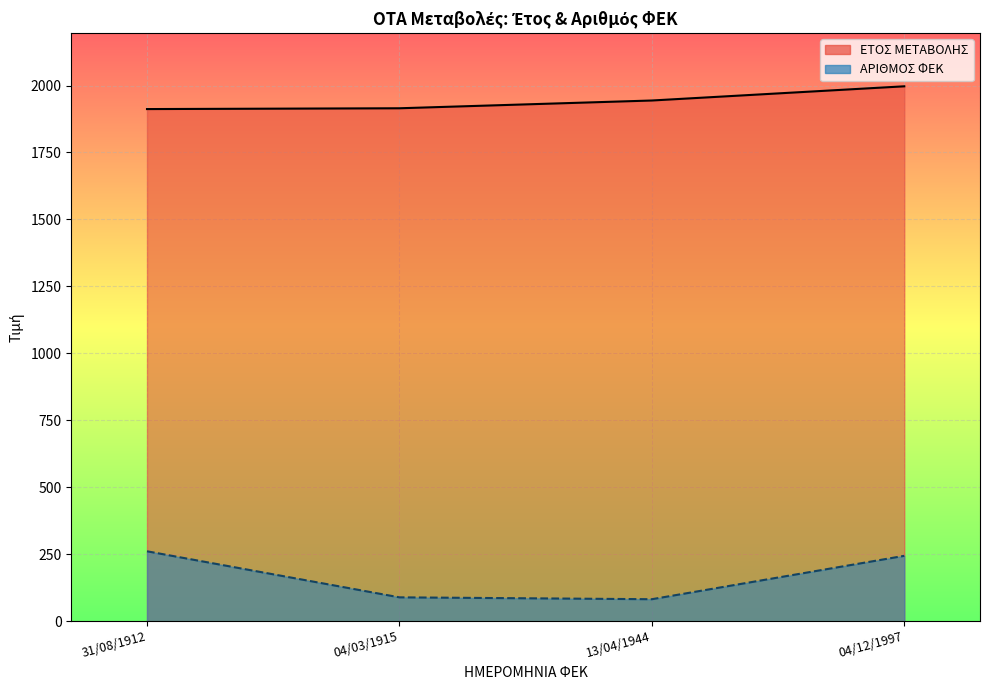

What is the difference between the ΑΡΙΘΜΟΣ ΦΕΚ values at 13/04/1944 and 04/03/1915?

7